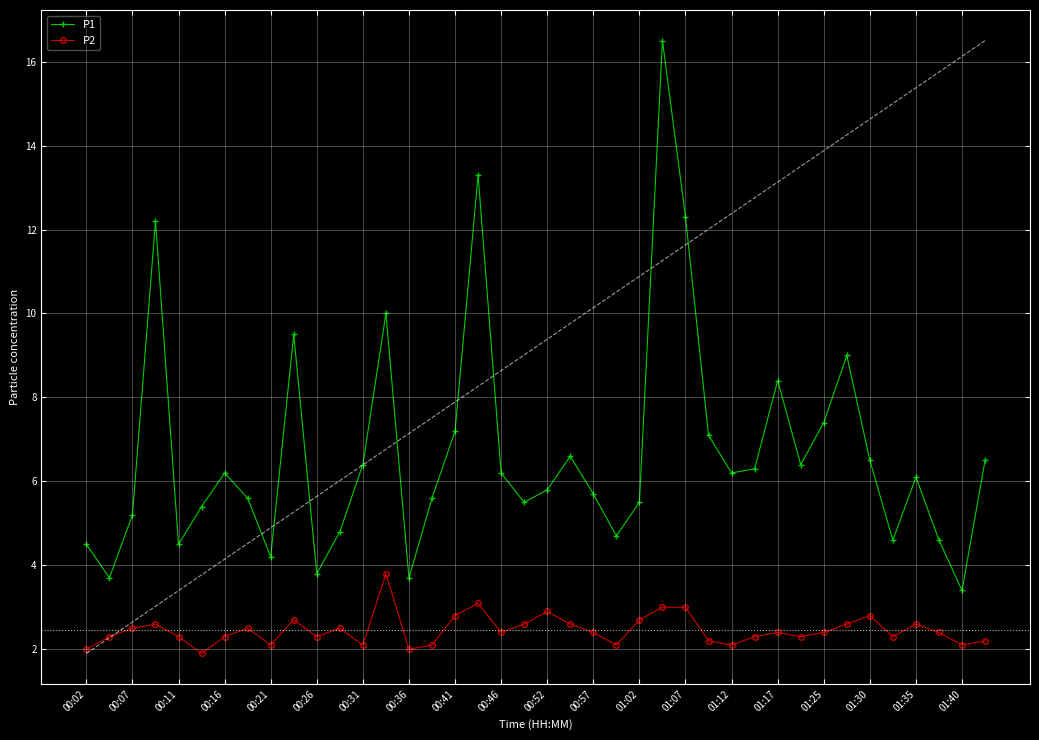

Where is P2 nearest to the value 2?

00:02